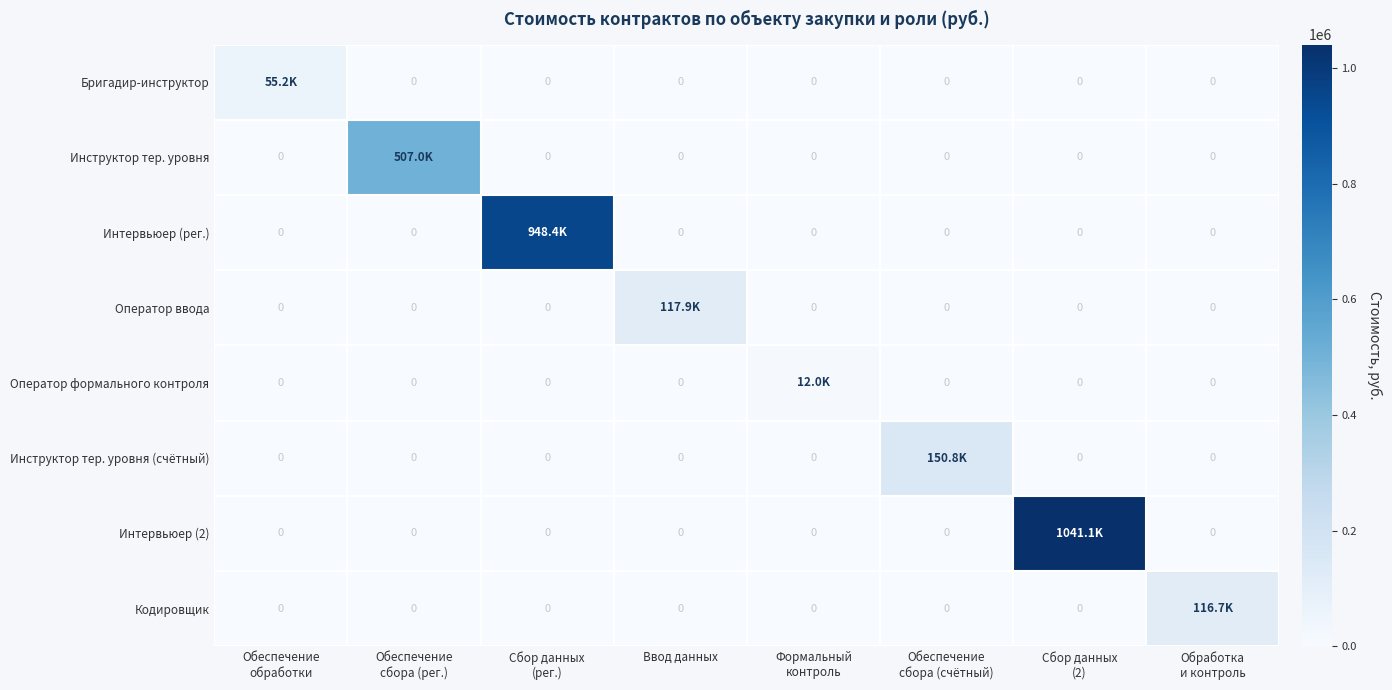

What is the difference between the Оператор ввода values at Обеспечение сбора (рег.) and Ввод данных?

117928.4